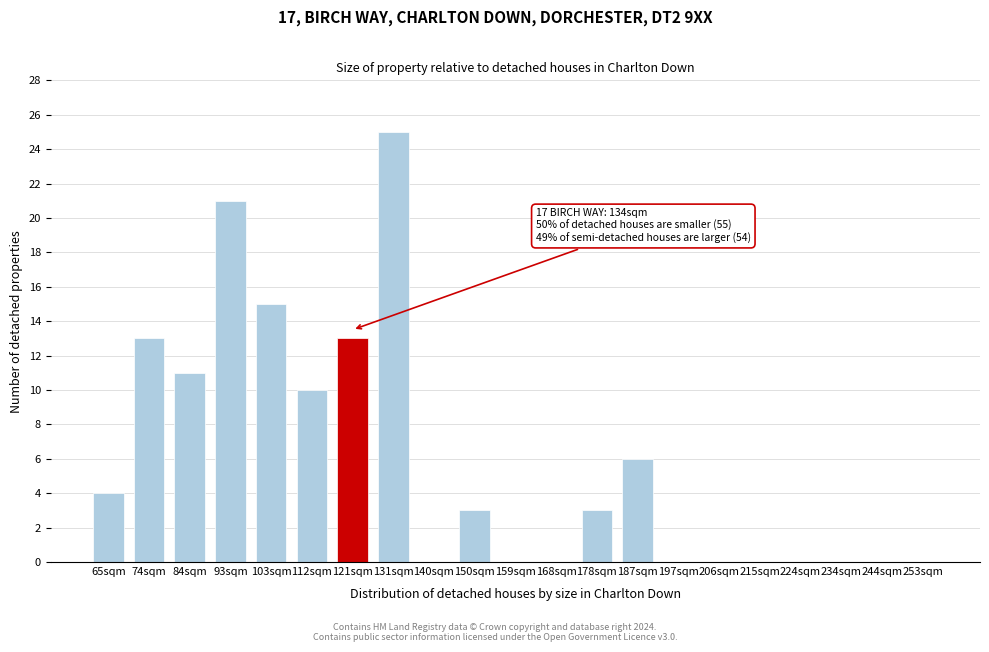

Reading left to right, transcribe all the data shown in this chart.

65sqm=4	74sqm=13	84sqm=11	93sqm=21	103sqm=15	112sqm=10	121sqm=13	131sqm=25	140sqm=0	150sqm=3	159sqm=0	168sqm=0	178sqm=3	187sqm=6	197sqm=0	206sqm=0	215sqm=0	224sqm=0	234sqm=0	244sqm=0	253sqm=0